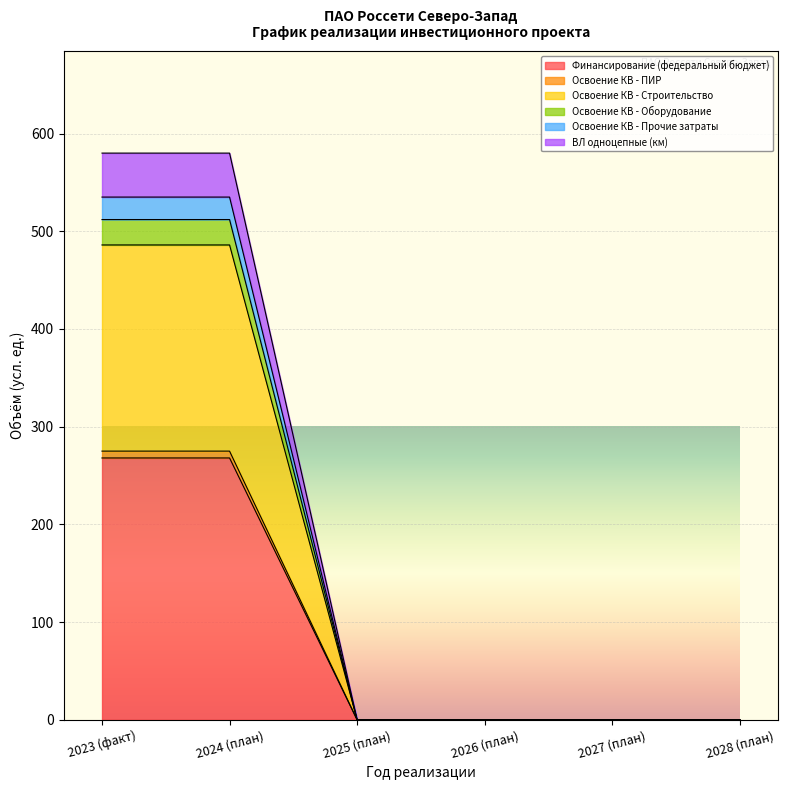

At which category is the sum across all series the highest?

2023 (факт)